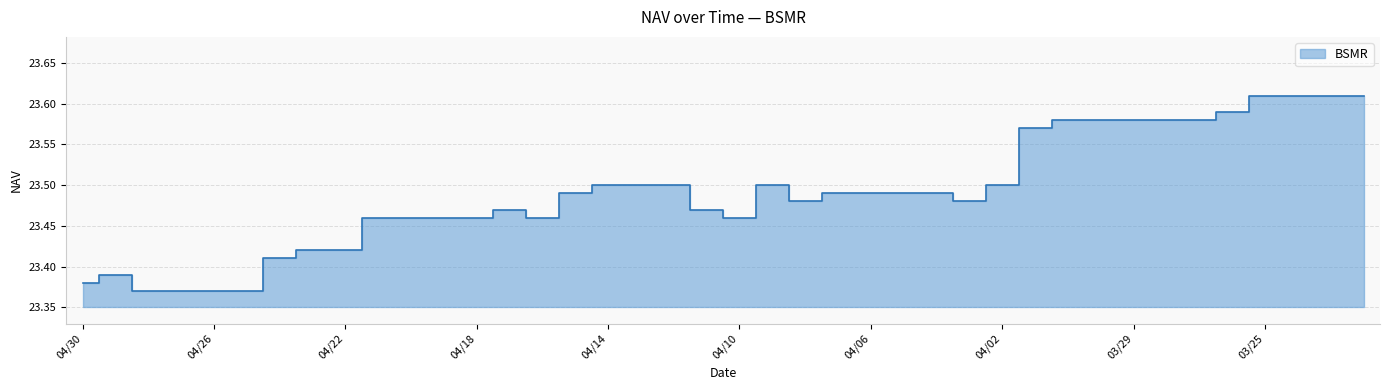

What is the average value?

23.5